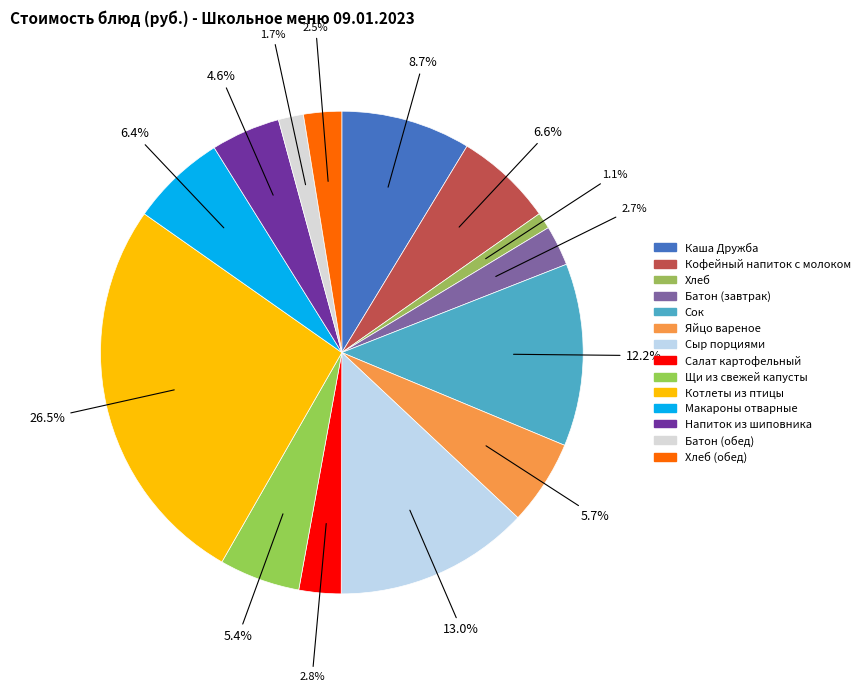

To the nearest percent, what is the difference between the largest and smallest slice percentages?

25%